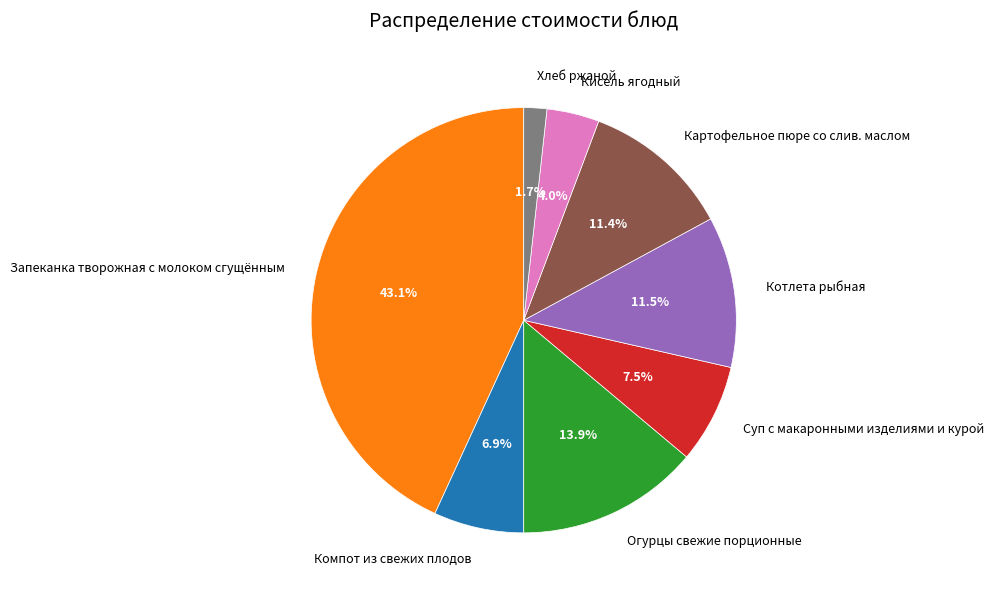

How many segments does this pie chart have?

8